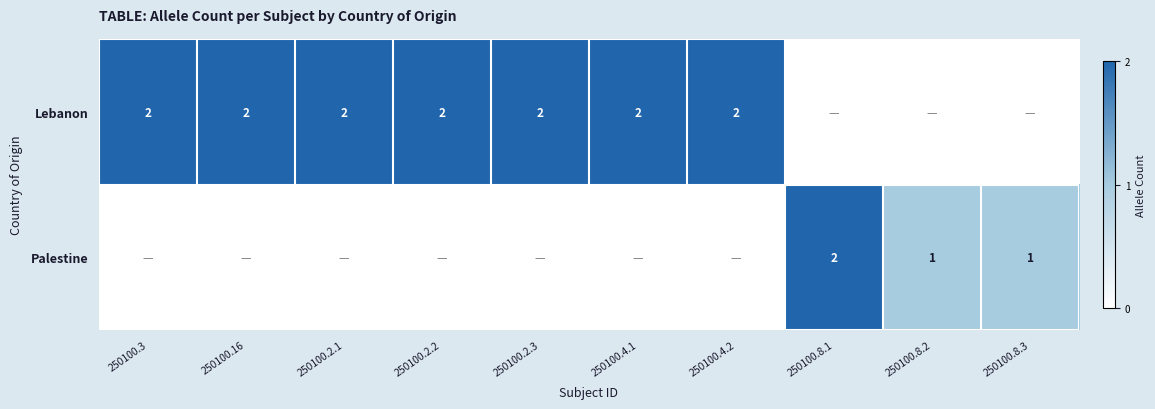

At which category does the chart reach its minimum across all series?

250100.8.1